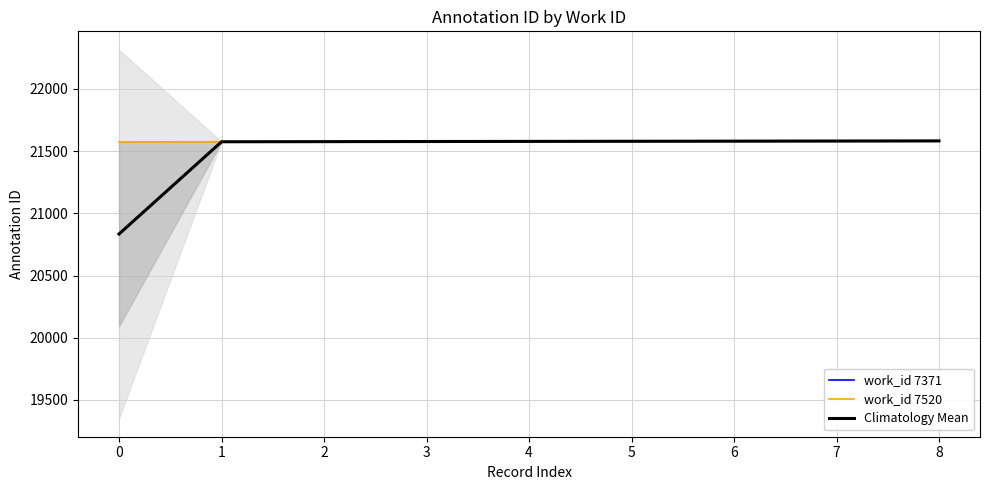

What is the sum of all Climatology Mean values?

193461.5